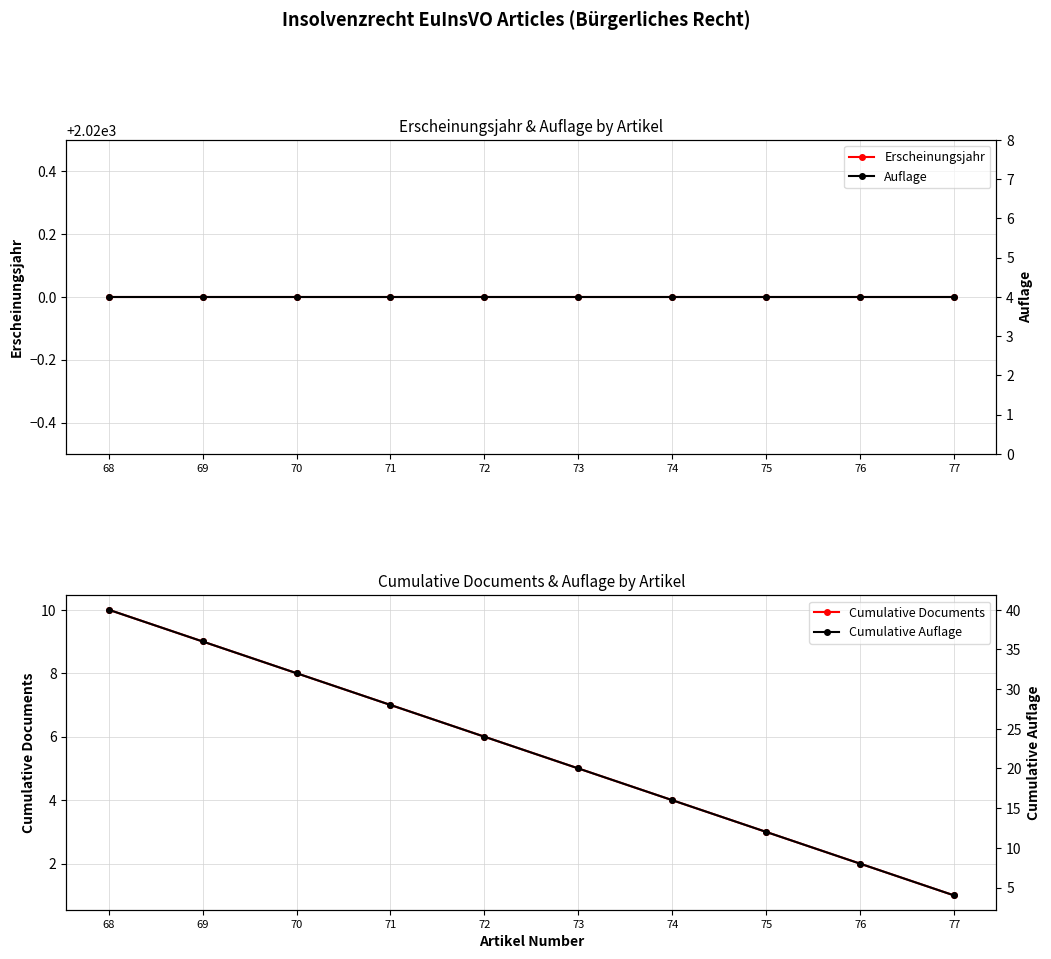

At which label does Cumulative Documents reach its minimum?

77